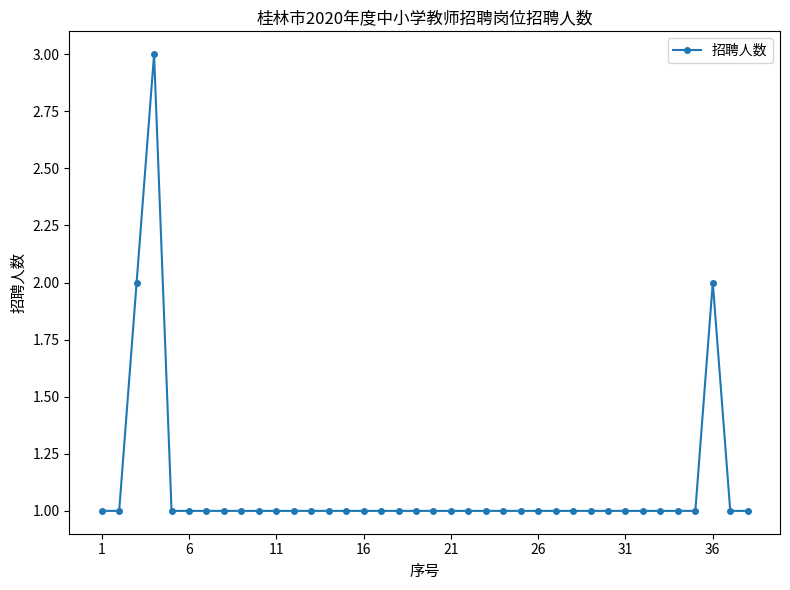

What is the maximum value shown in the chart?

3